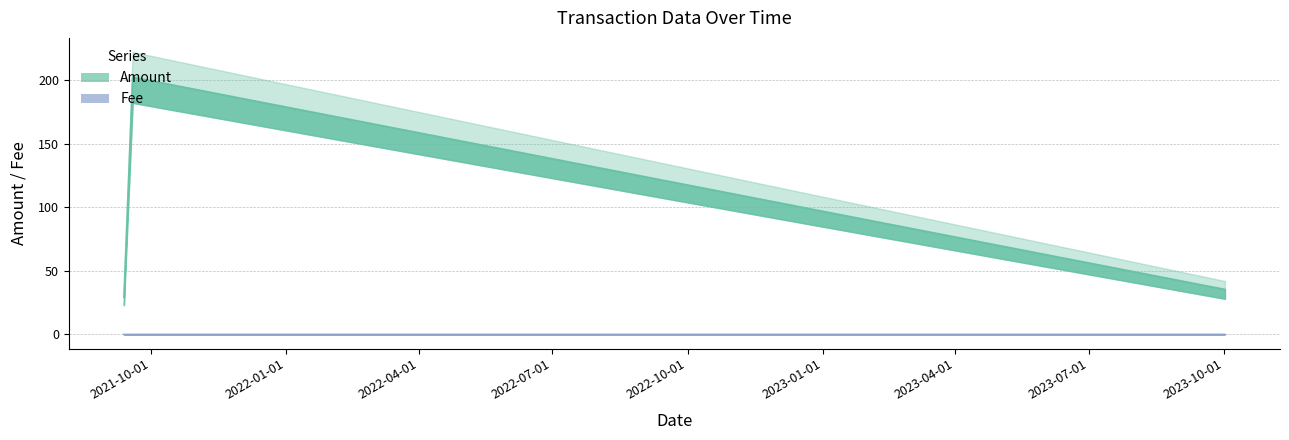

Rank the series by their average value, from highest to lowest.

Amount, Fee